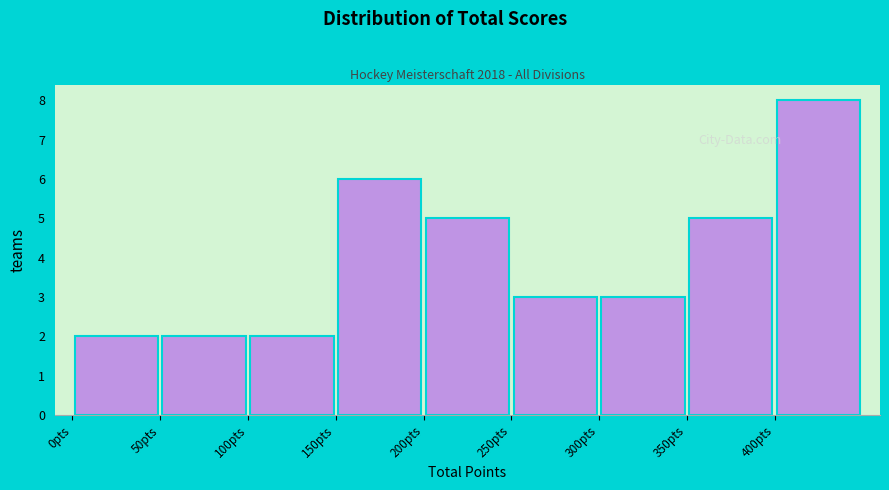

Which range on the x-axis has the tallest bar?

400 to 450